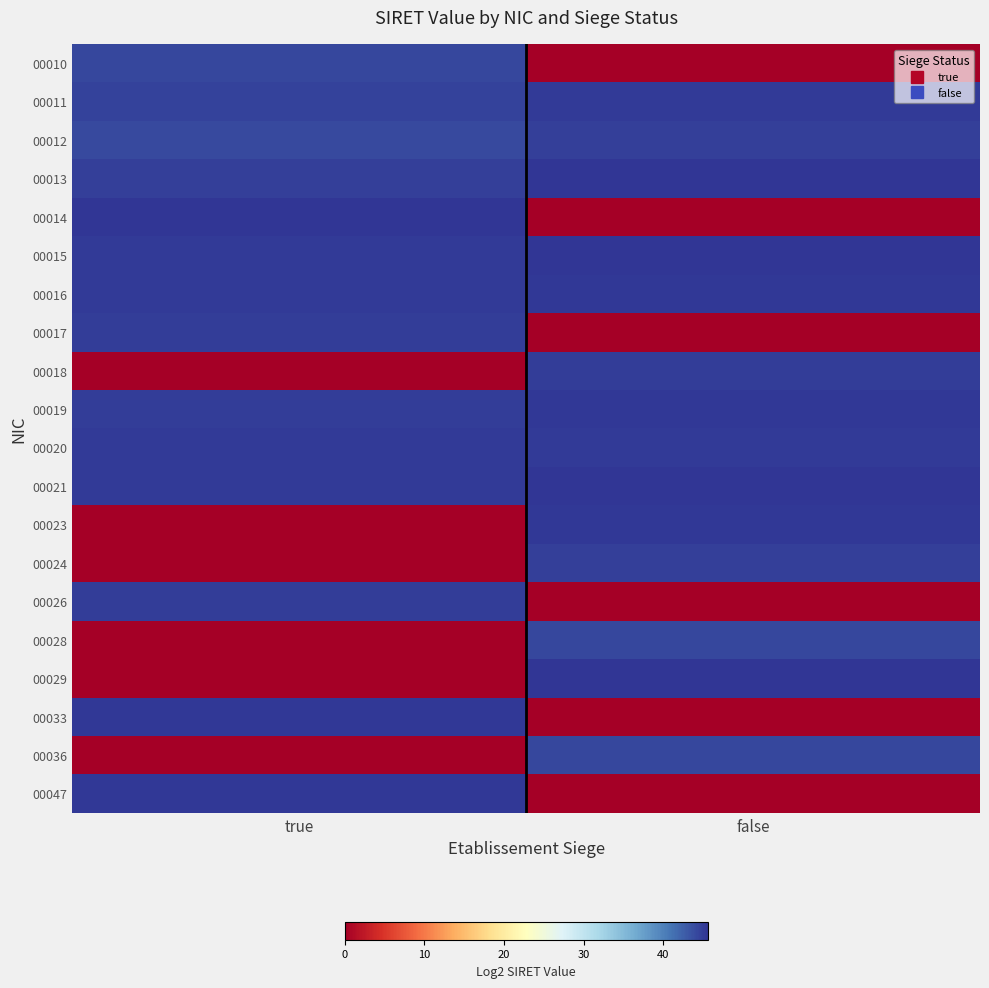

At which category is the sum across all series the highest?

false